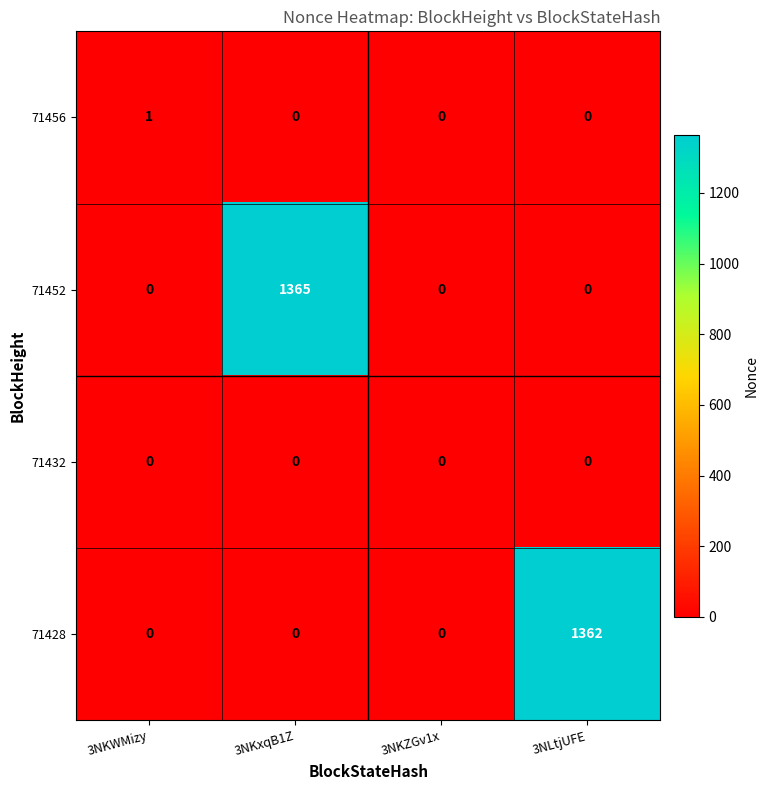

What is the greatest value displayed?

1365